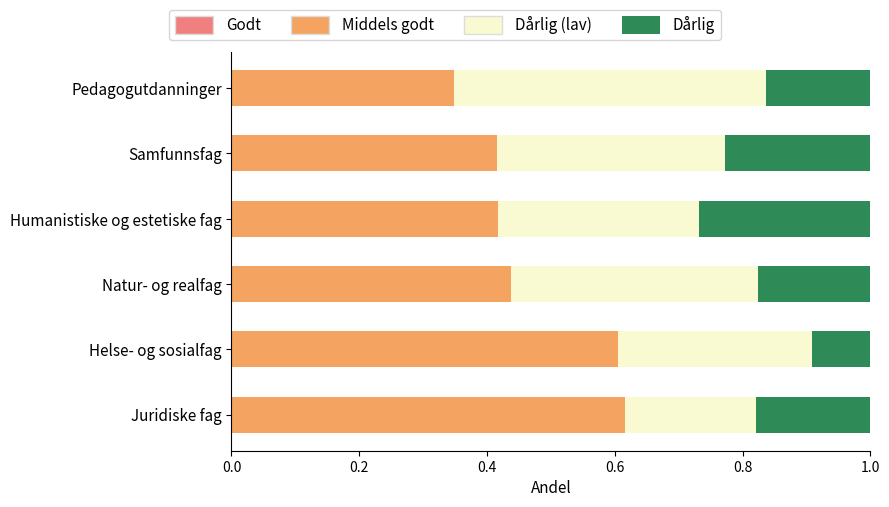

At which label is Godt closest to 0?

Pedagogutdanninger